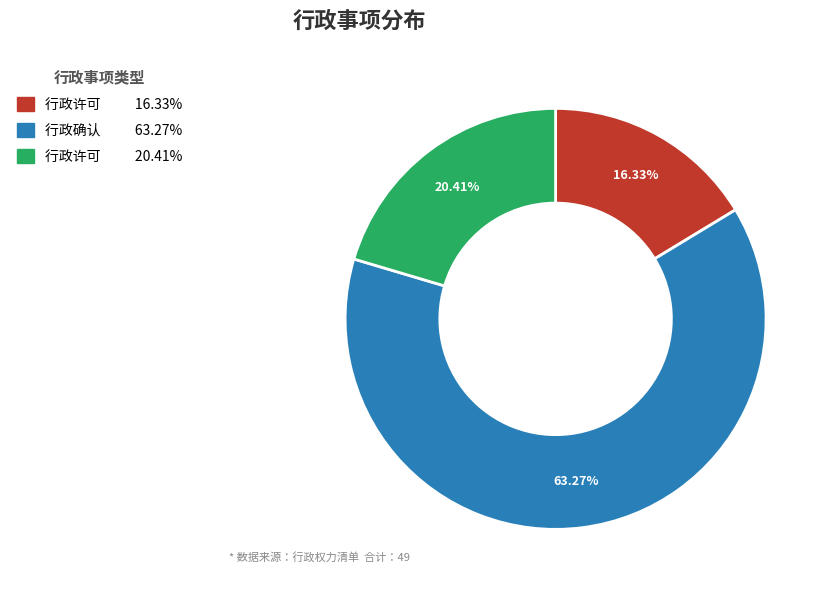

Count the number of slices in the pie.

3